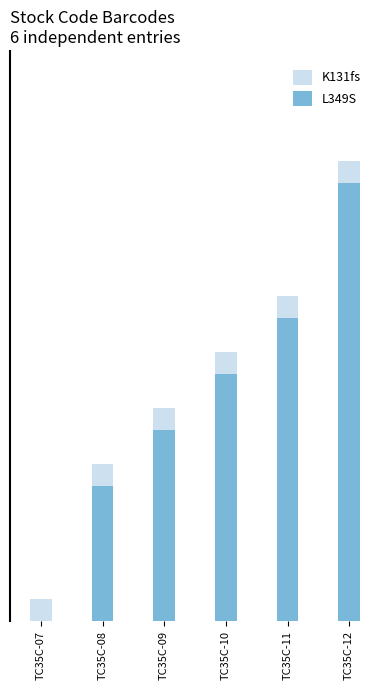

Which category has the lowest value across all series?

TC35C-07